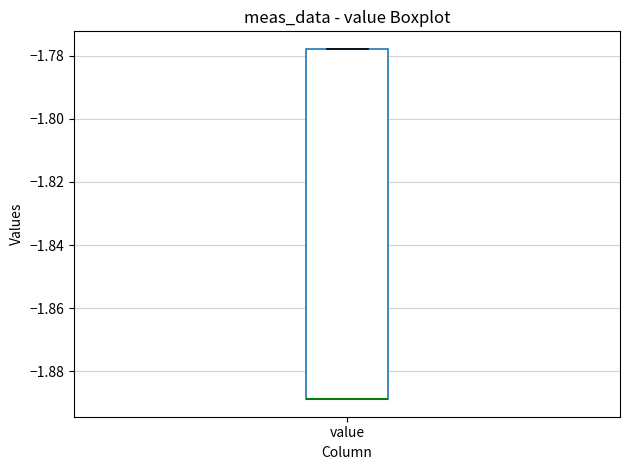

Where is the lower edge of the box for value on the y-axis? The values are not printed on the chart, so give them approximately, as read against the axis.

-1.888